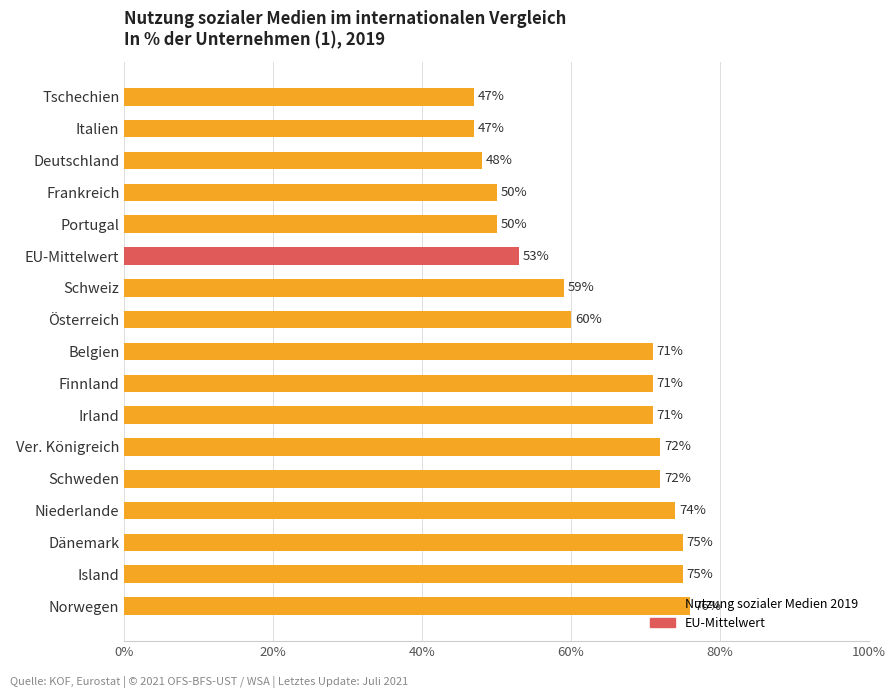

What is the label of the 2nd bar from the bottom?

Island